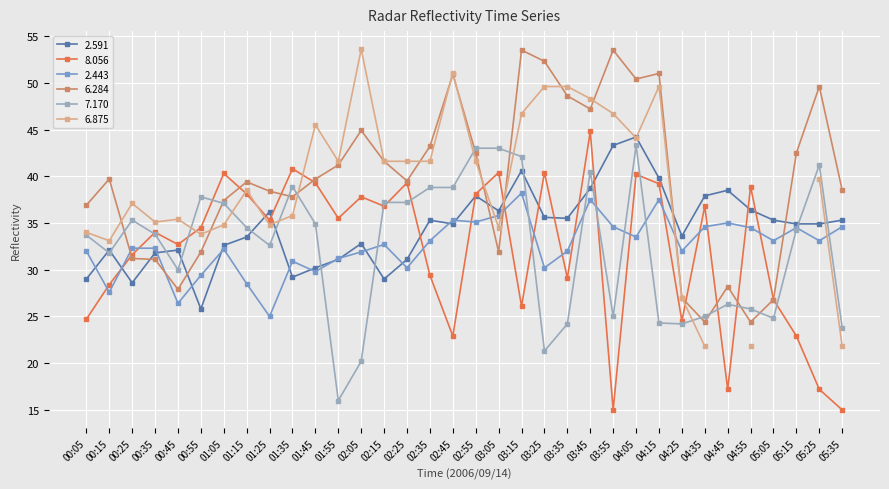

Is it true that 6.284 equals 53.5 at 03:55?

True